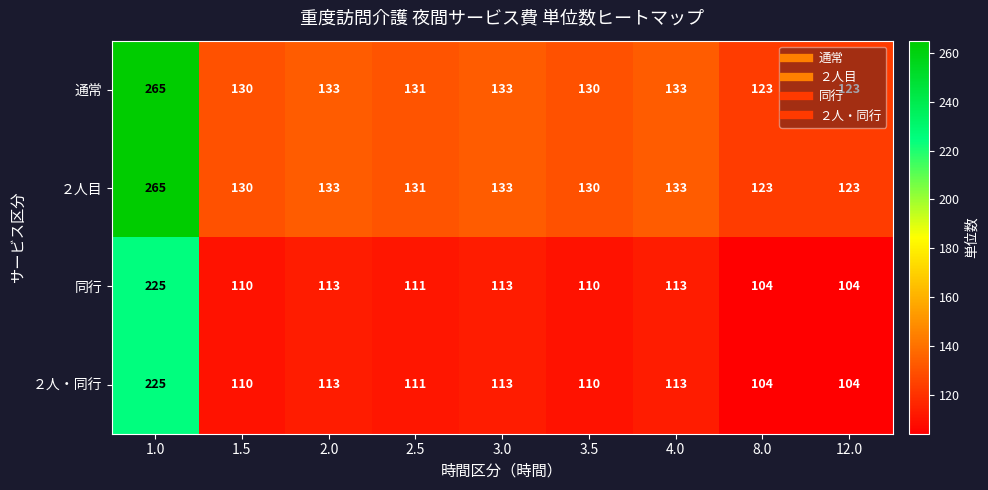

Where does the ２人目 series first go above 131?

1.0